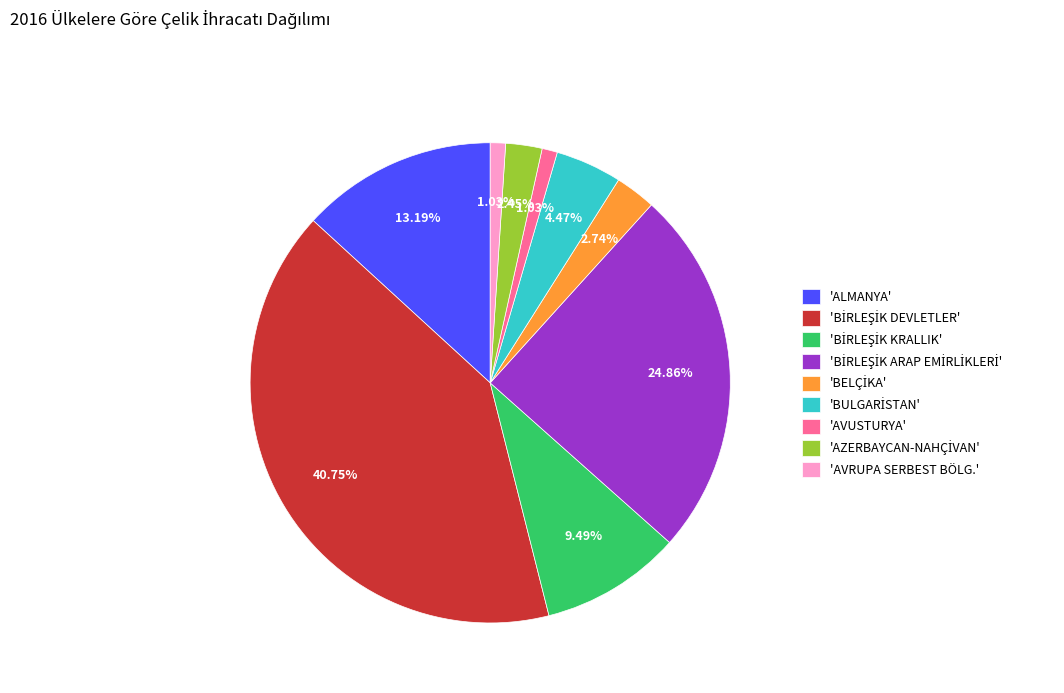

What is the ratio of the value at 'AVRUPA SERBEST BÖLG.' to the value at 'AVUSTURYA'?

1.0